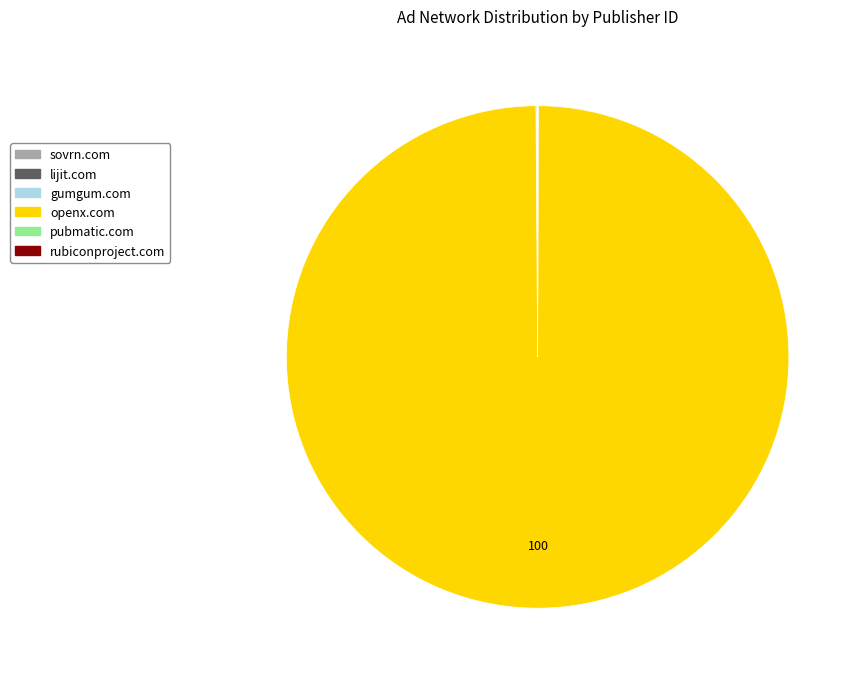

What is the largest slice in the pie chart?

openx.com